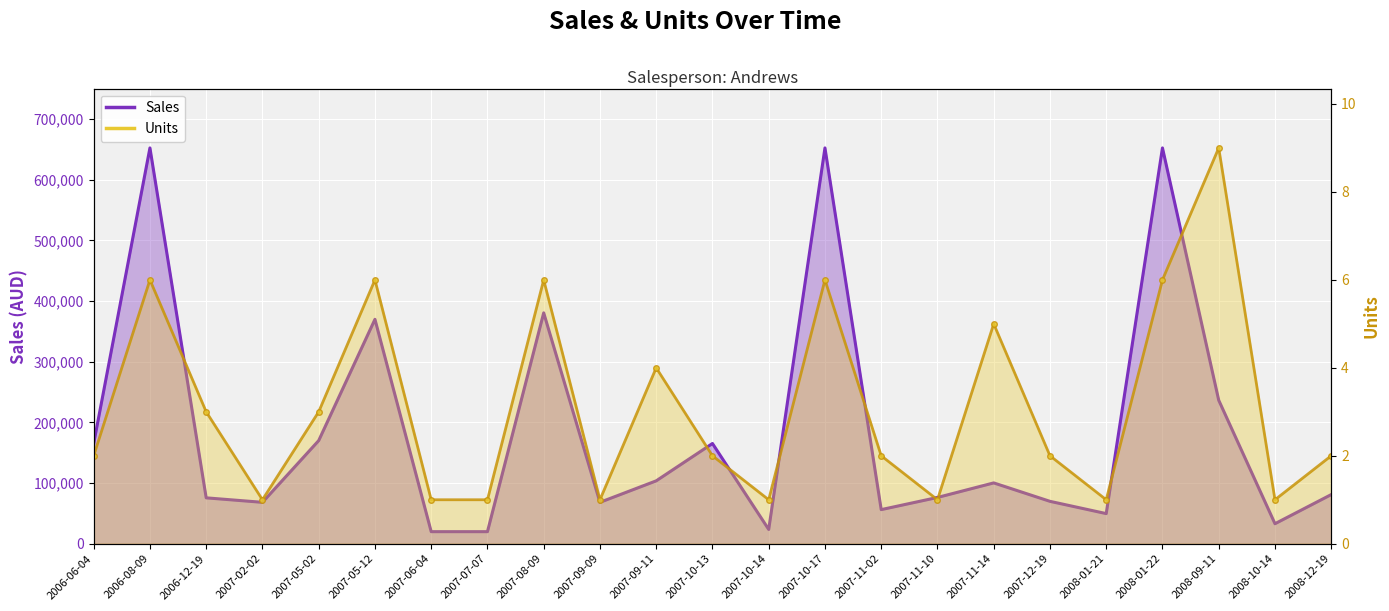

True or false: Sales has a value of 47575 at 2006-12-19.

False